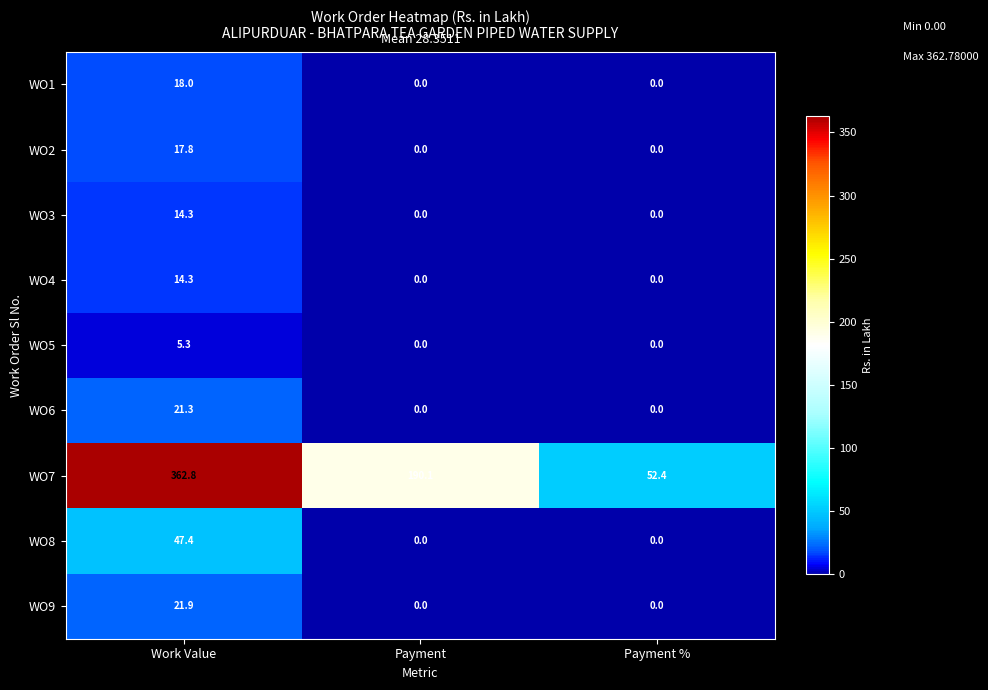

What is the difference between the maximum and minimum values in the WO5 series?

5.3